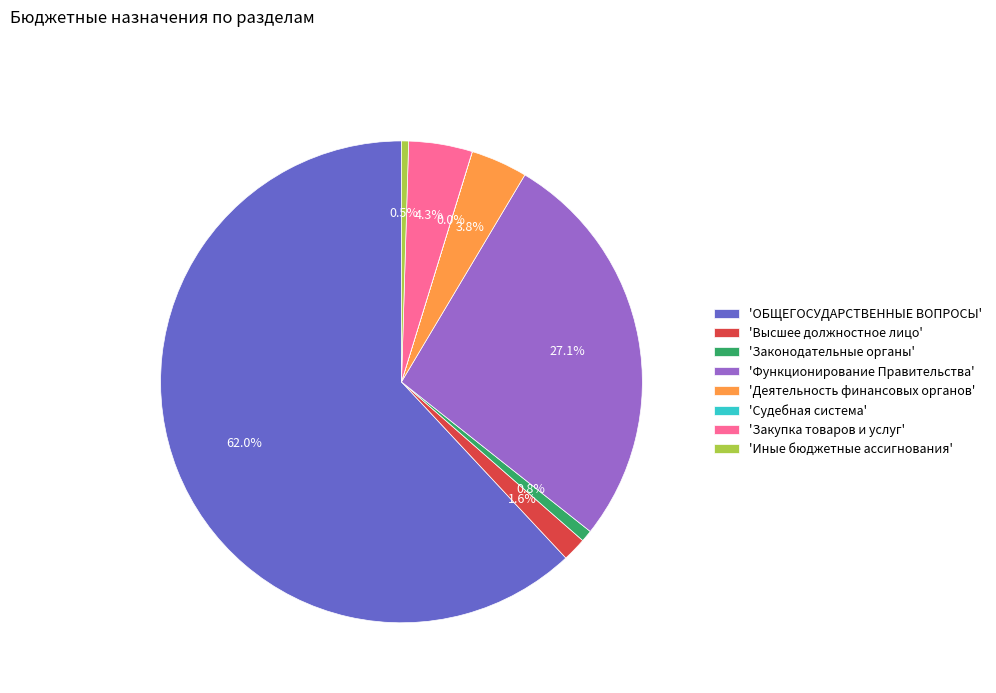

Combined, what portion of the pie is 'Деятельность финансовых органов' and 'Иные бюджетные ассигнования'?

4.3%